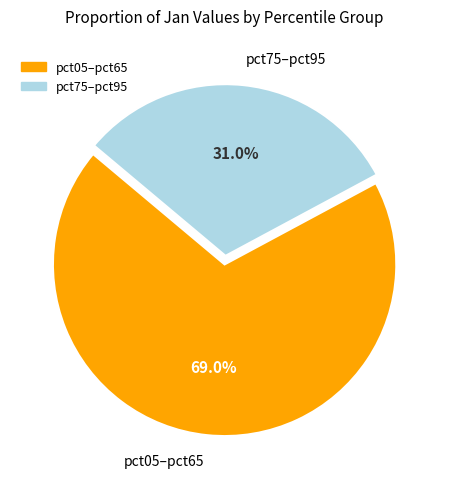

How many slices are in this pie chart?

2